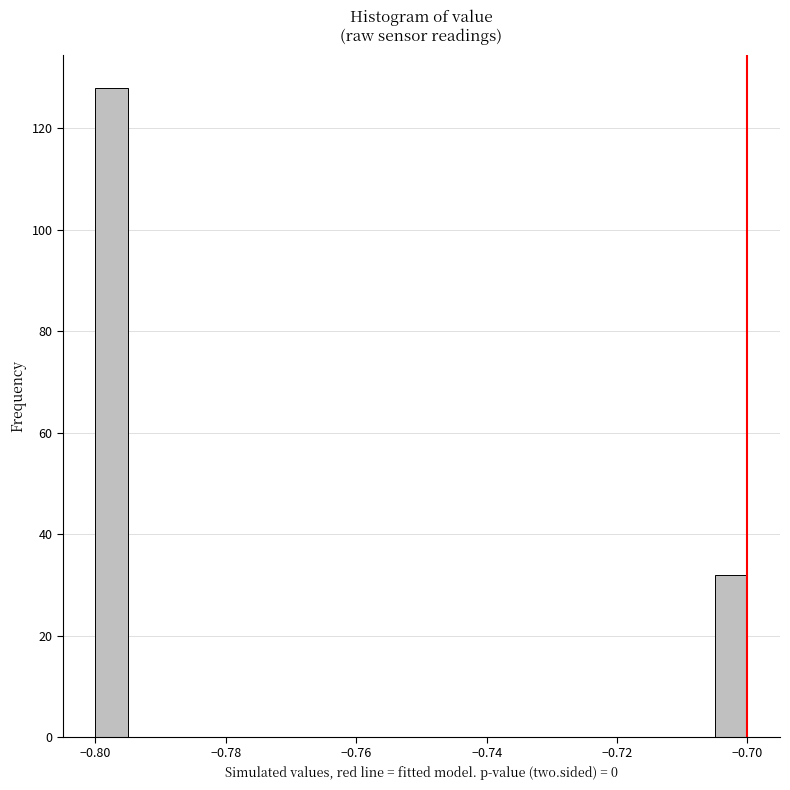

Read against the x-axis, roughly where is the centre of the tallest bar?

-0.798